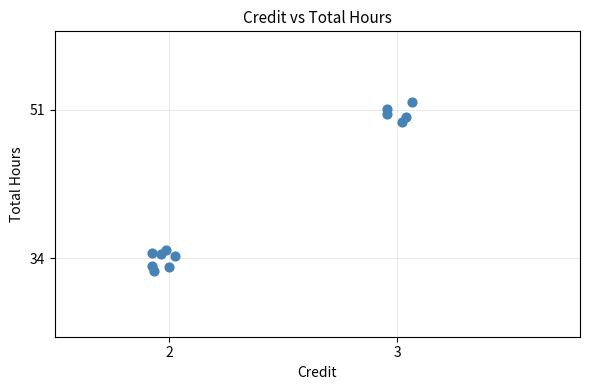

What is the average Y value?

40.8